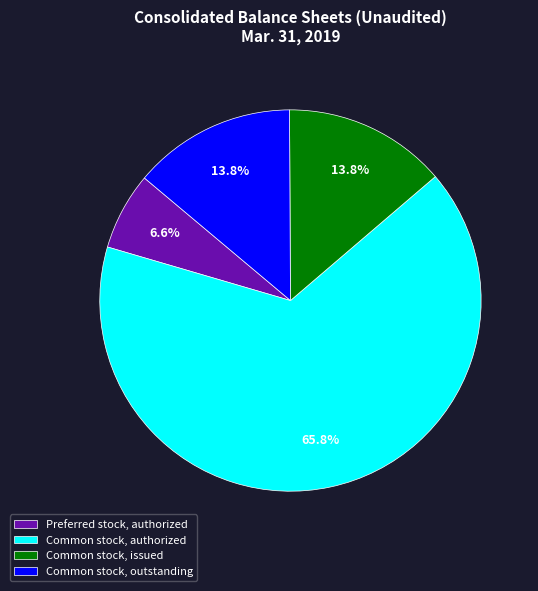

Does Common stock, authorized account for over 50% of the chart?

Yes